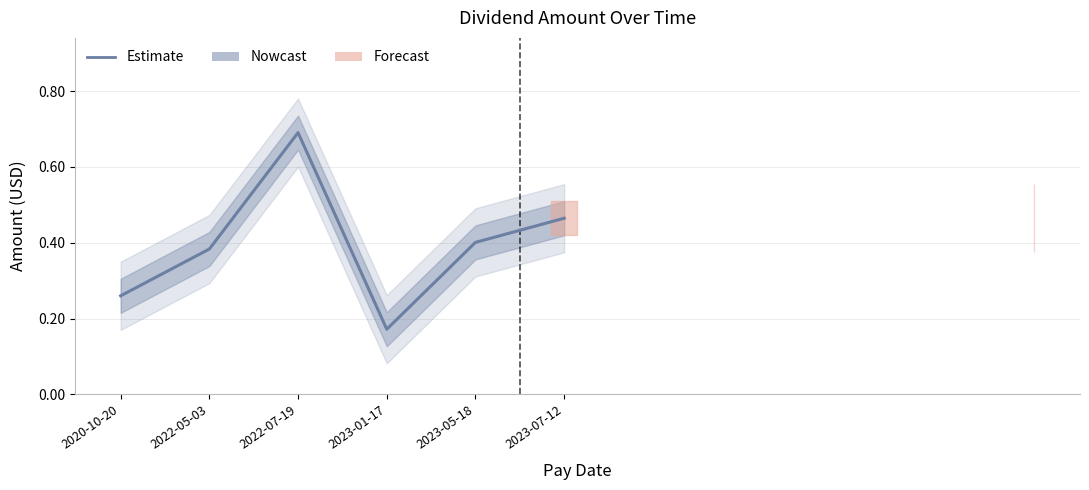

List the labels in order of value, largest first.

2022-07-19, 2023-07-12, 2023-05-18, 2022-05-03, 2020-10-20, 2023-01-17